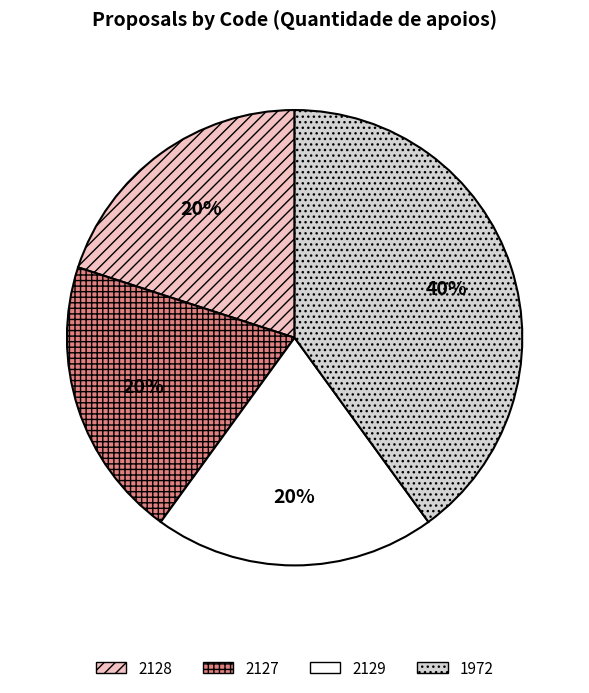

To the nearest percent, what portion does 2128 represent?

20%